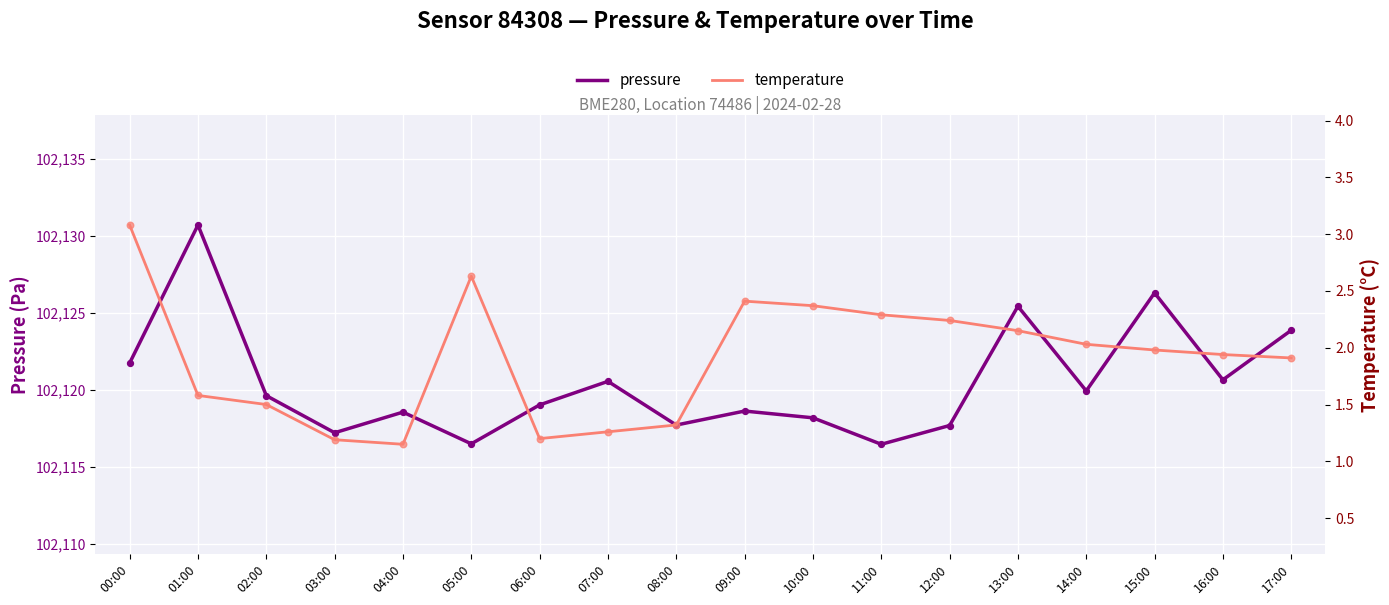

What are all the series names shown in the legend?

pressure, temperature